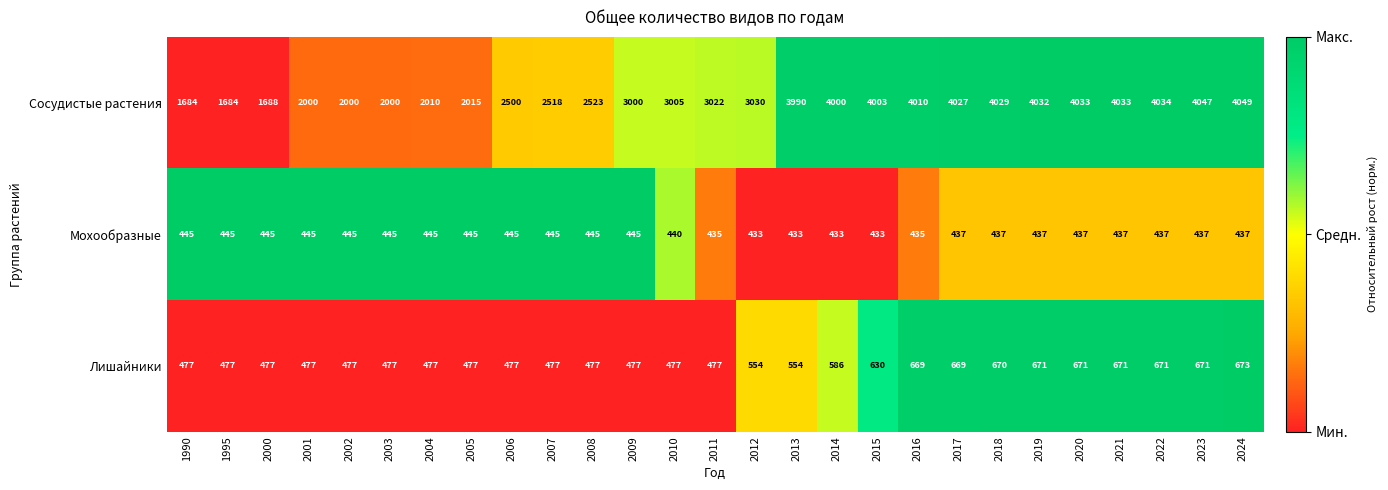

Which label corresponds to the largest value in the chart?

2024